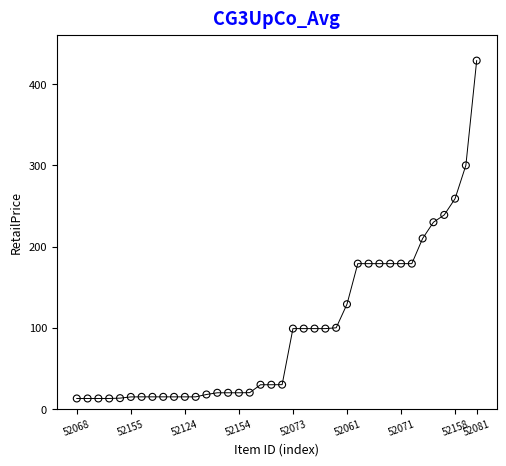

What is the range of Y values (max minus min)?

416.0